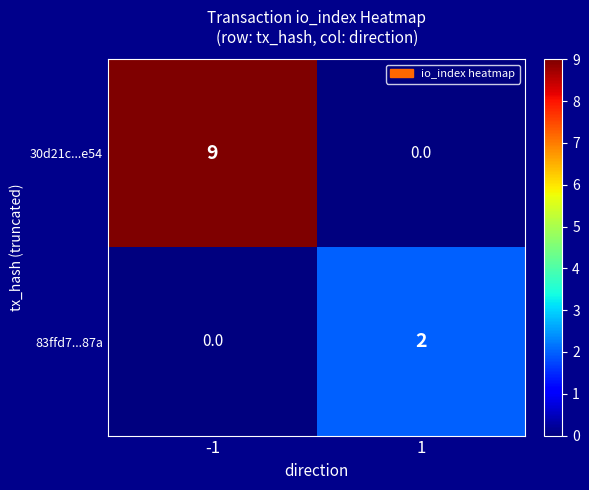

Reading right to left, transcribe all the data shown in this chart.

30d21c...e54: 1=0	-1=9
83ffd7...87a: 1=2	-1=0